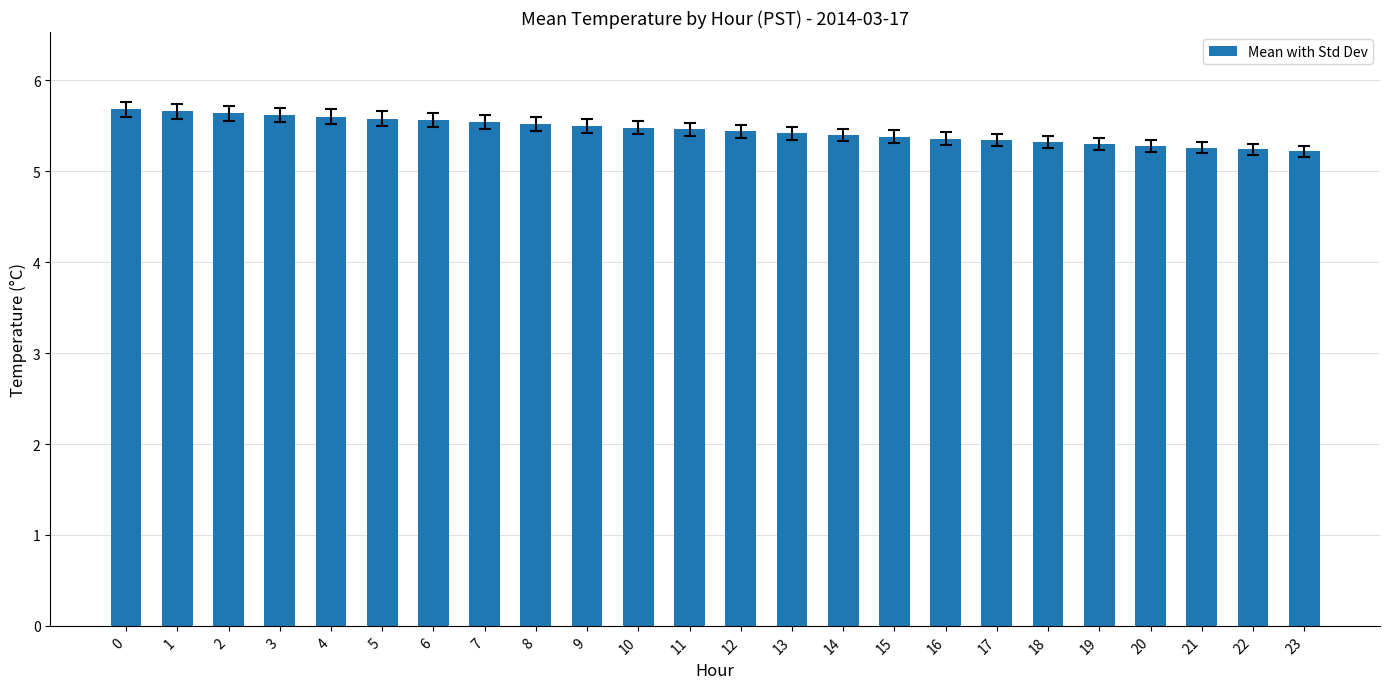

How many values are between 5 and 6?

24